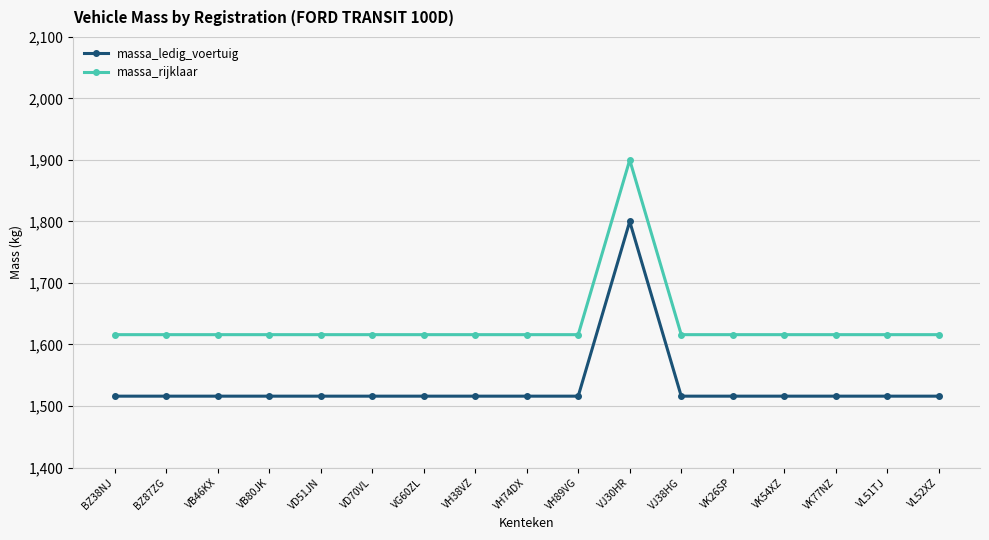

At which category is the sum across all series the highest?

VJ30HR